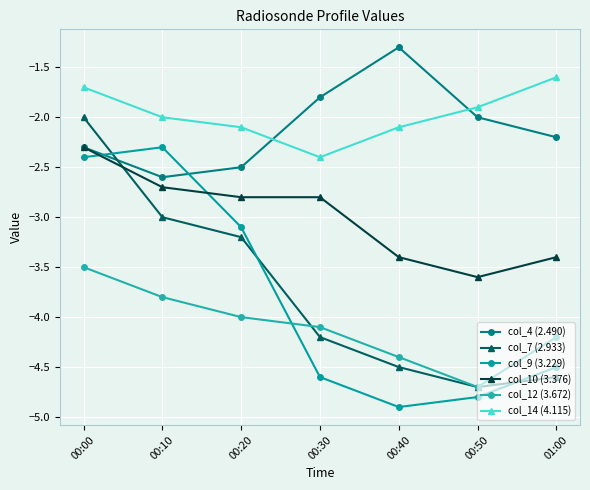

What is the value of the col_4 (2.490) point at the 1st from the left?

-2.3